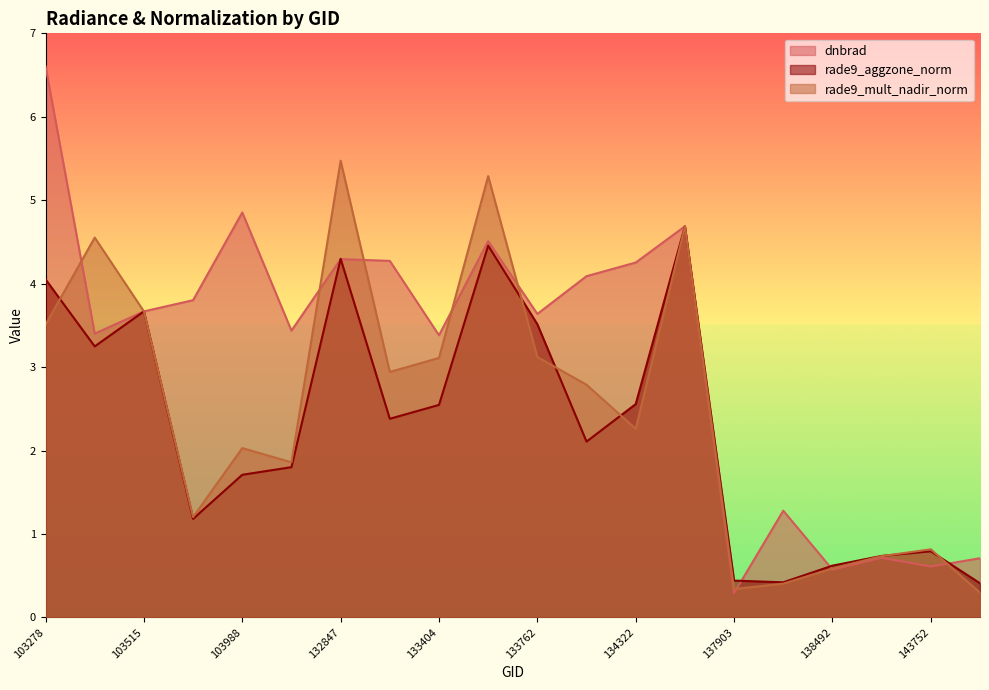

Rank the series by their average value, from highest to lowest.

dnbrad, rade9_mult_nadir_norm, rade9_aggzone_norm